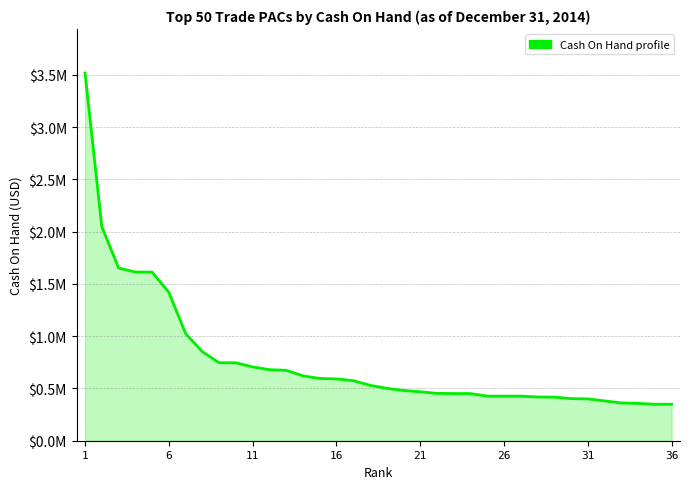

At which category does the chart reach its peak across all series?

1